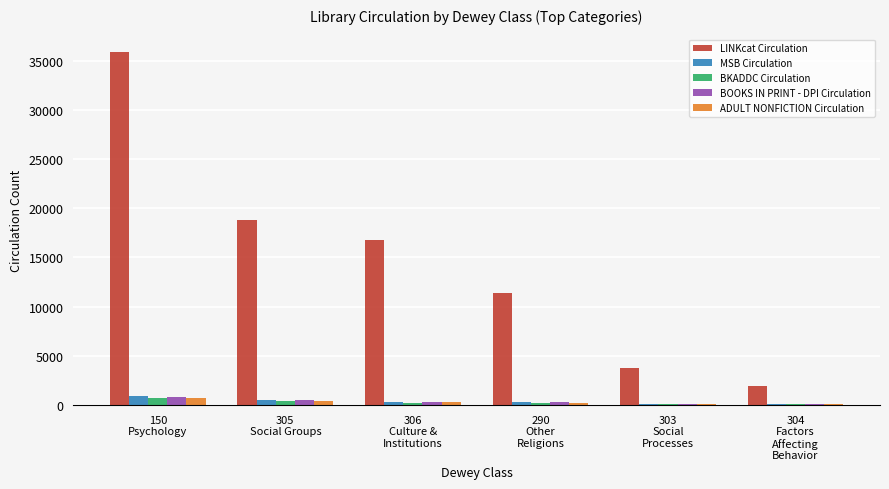

How many groups of bars are there?

6